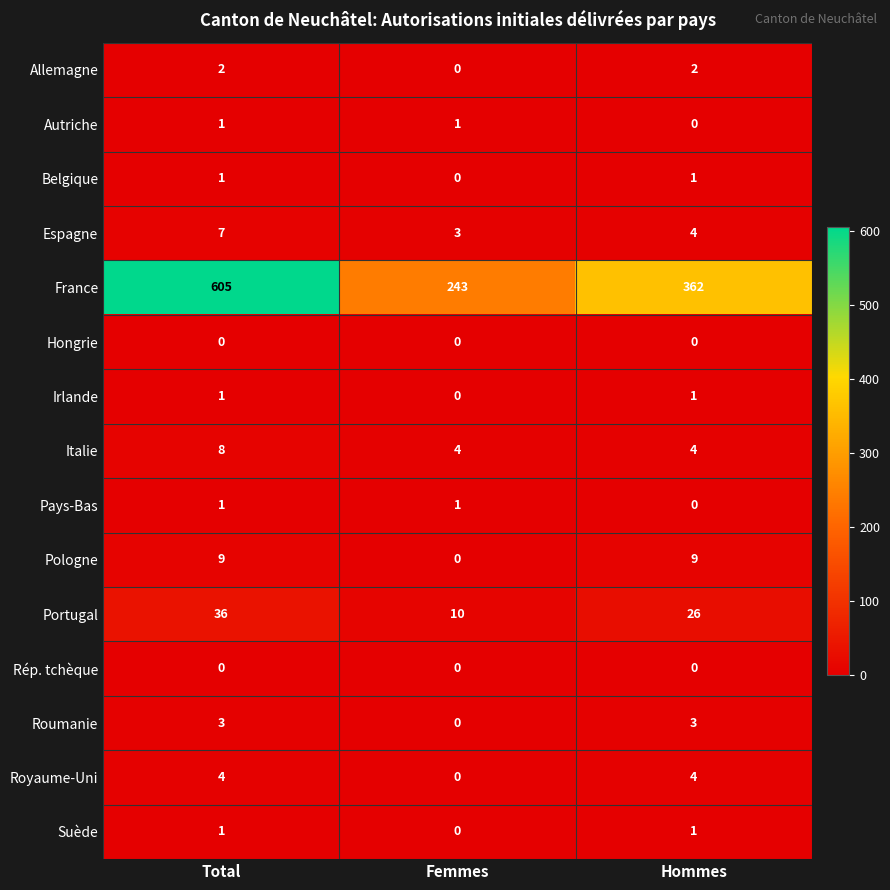

Which series has the widest spread of values?

France